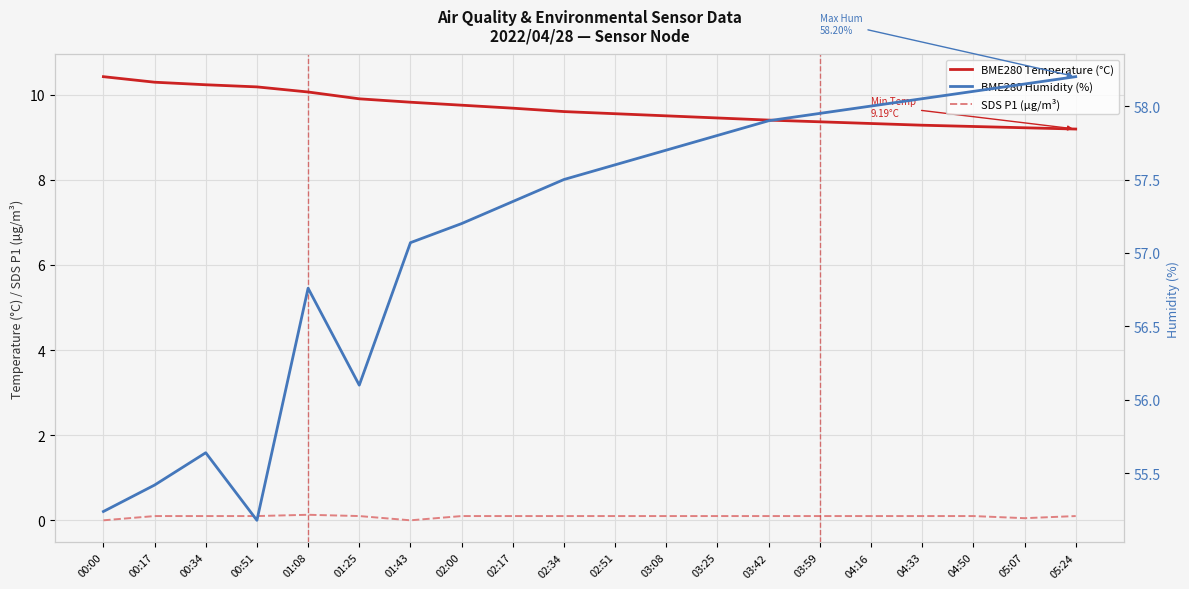

At which category is the sum across all series the highest?

05:24